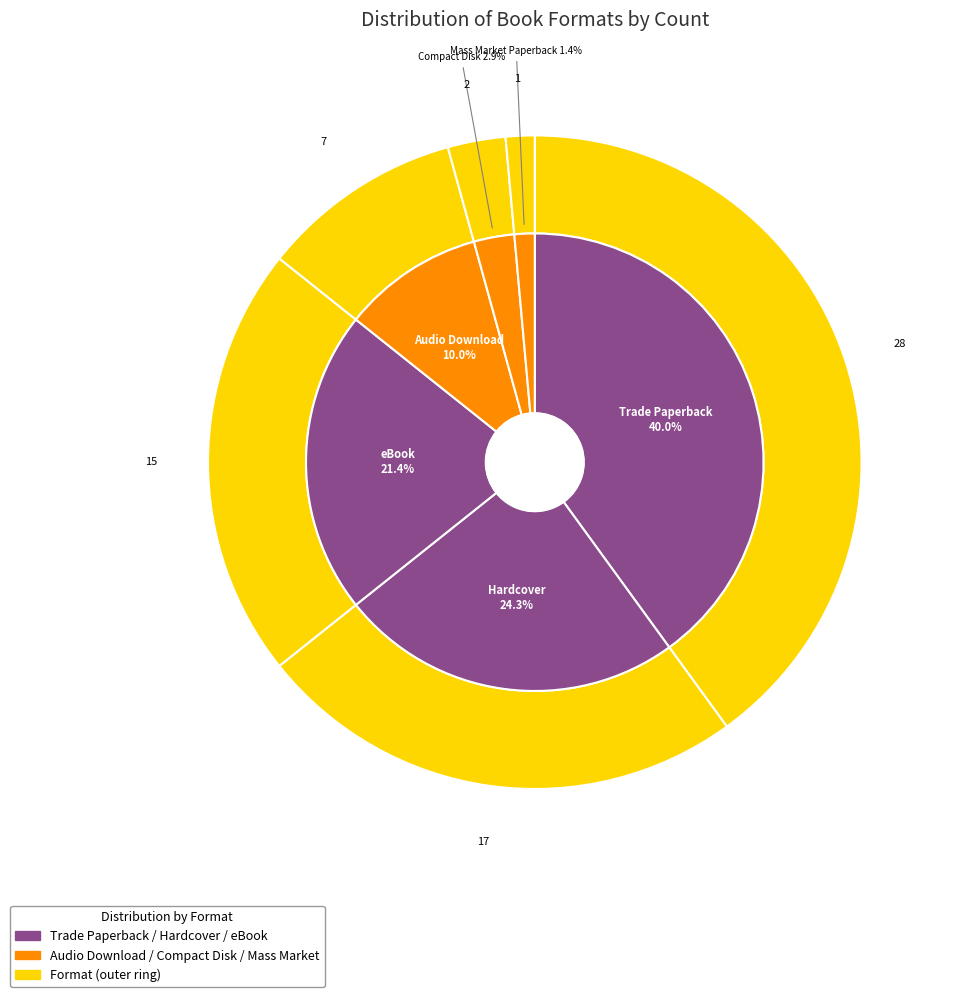

What is the smallest slice in the pie chart?

Mass Market Paperback